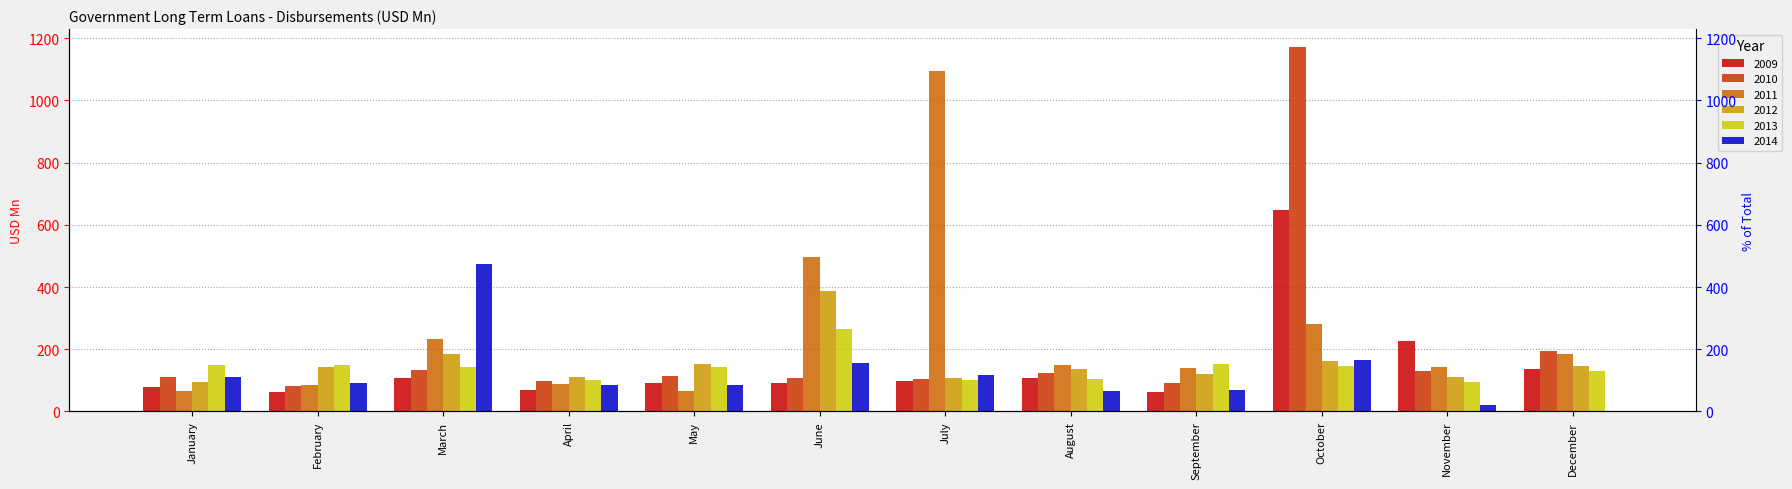

What is the difference between the second highest and minimum values in the 2010 series?

114.9